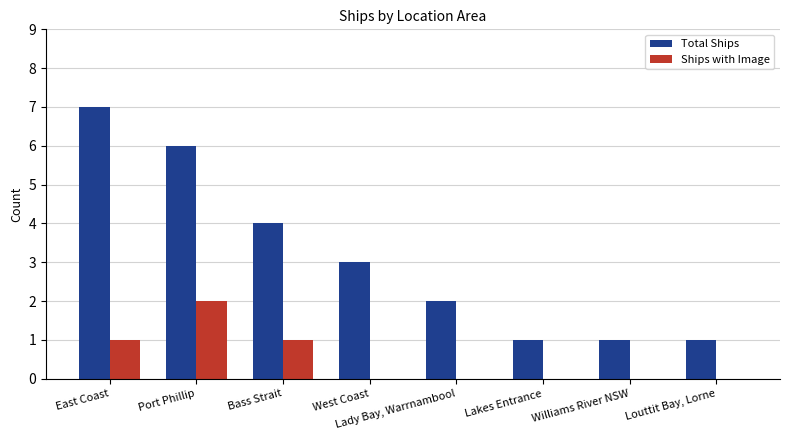

Does the chart contain stacked bars?

No